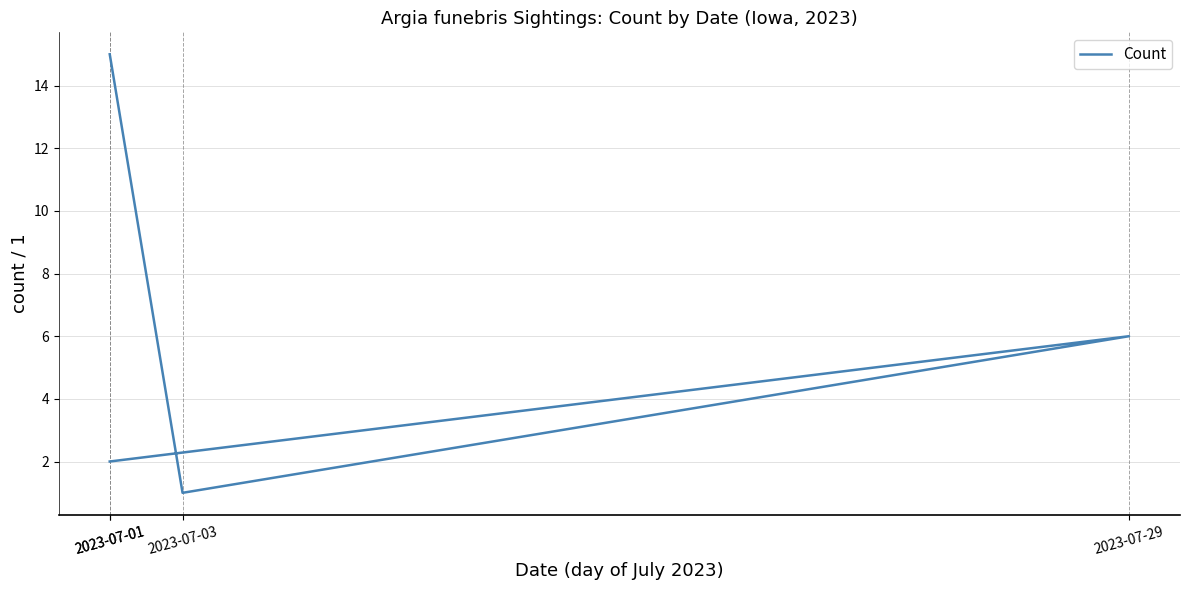

Between 2023-07-03 and 2023-07-29, which is larger?

2023-07-29